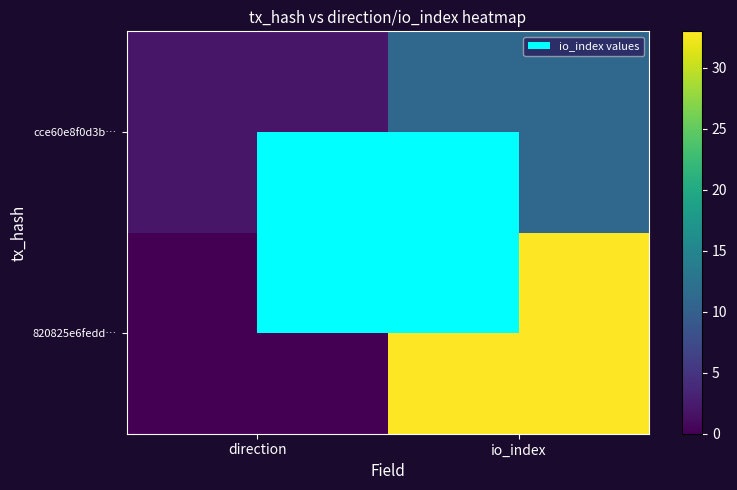

List the series in order of their overall mean, highest first.

820825e6fedd…, cce60e8f0d3b…